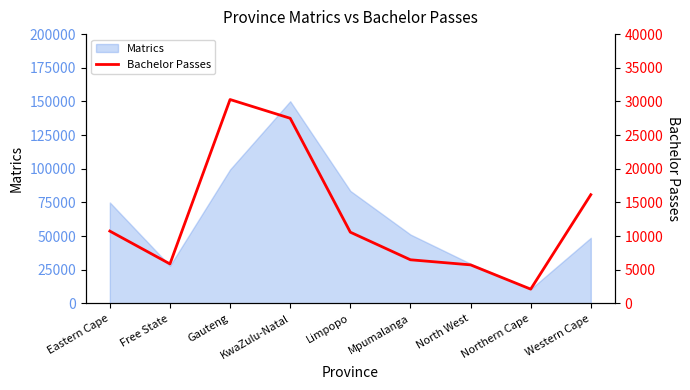

What is the minimum value shown in the chart?

2134